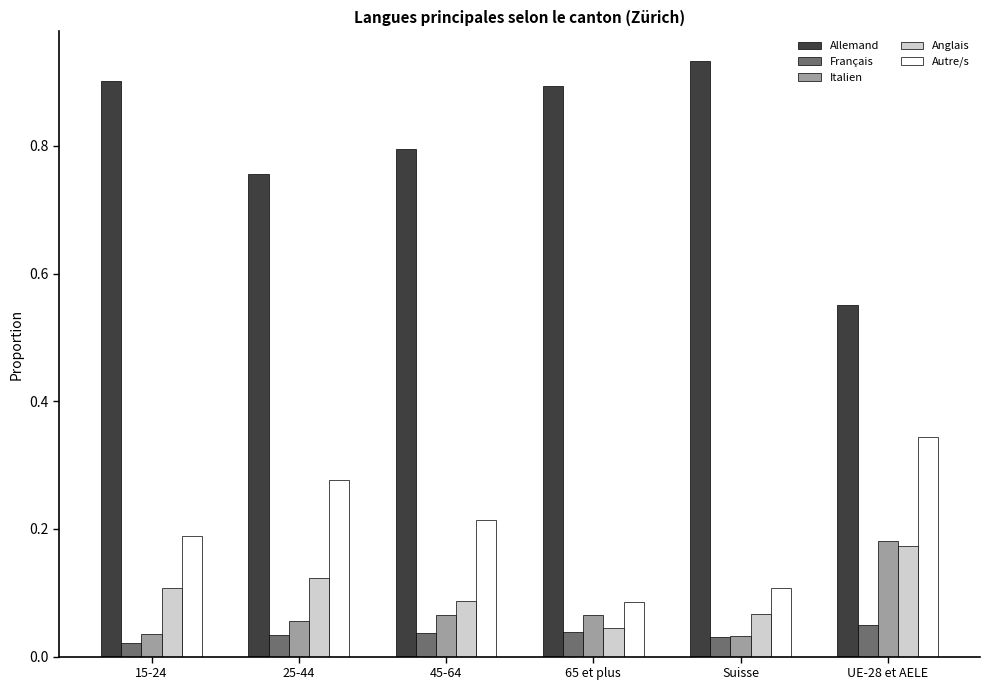

Which series has the widest spread of values?

Allemand